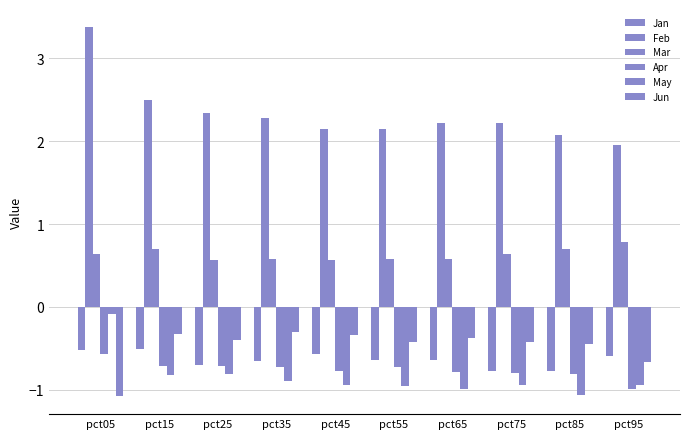

What is the difference between the maximum and minimum values in the Jan series?

0.3